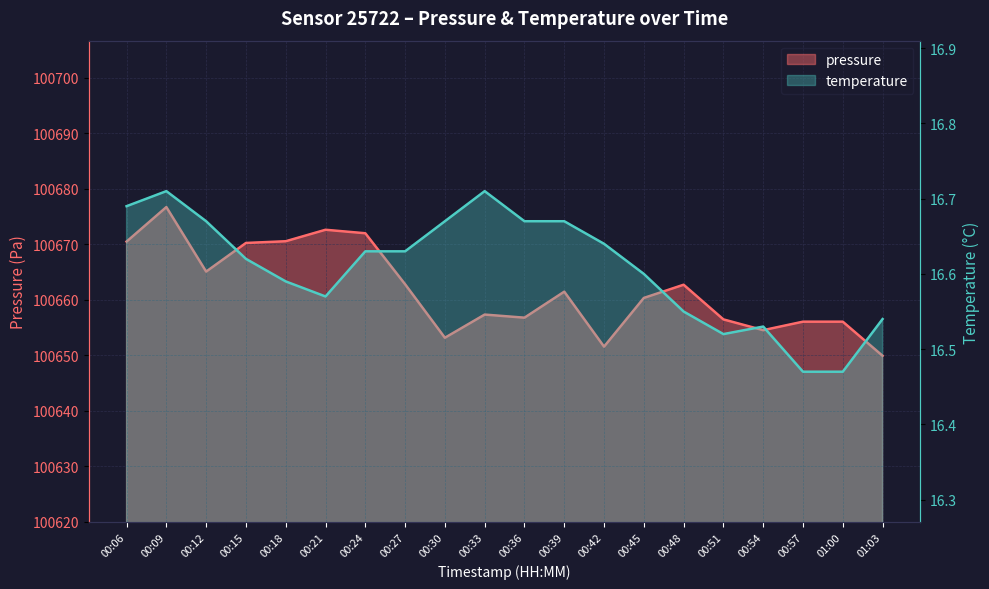

The value of temperature at 00:45 is 29.7. True or false?

False